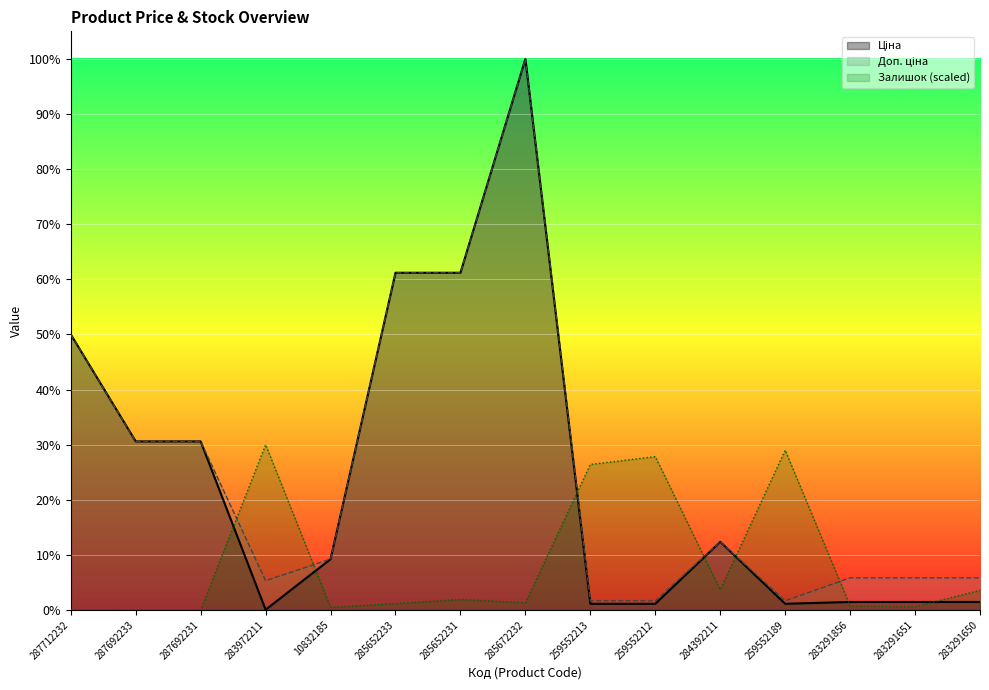

Is it true that Доп. ціна equals 36841.8 at 285652231?

True